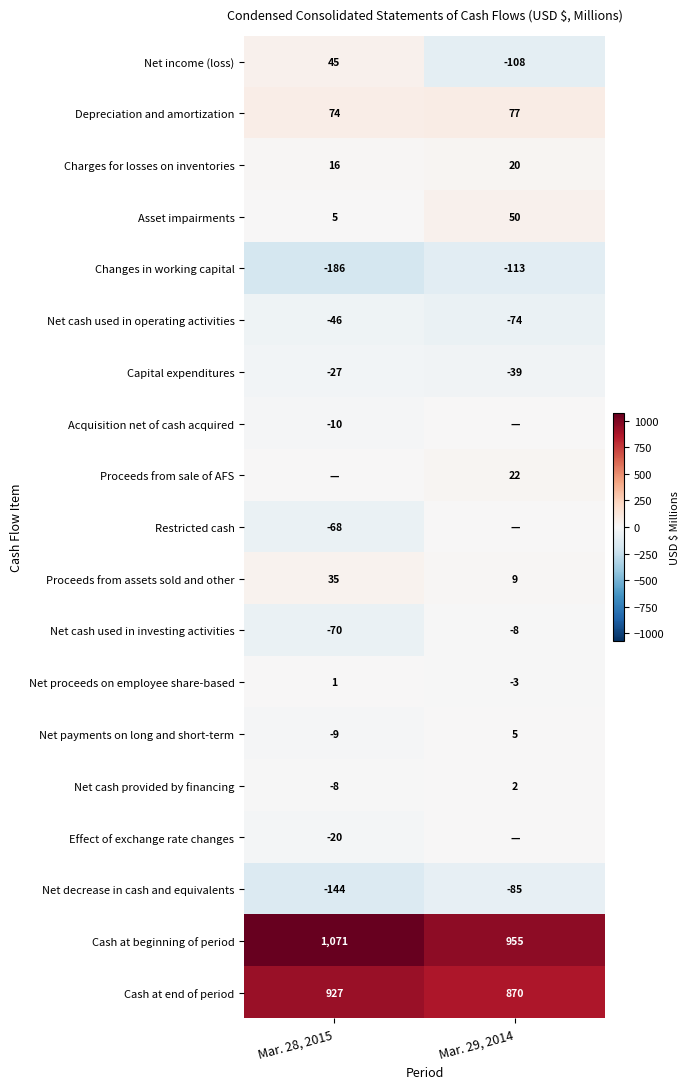

What is the total value across all series at Mar. 28, 2015?

1586